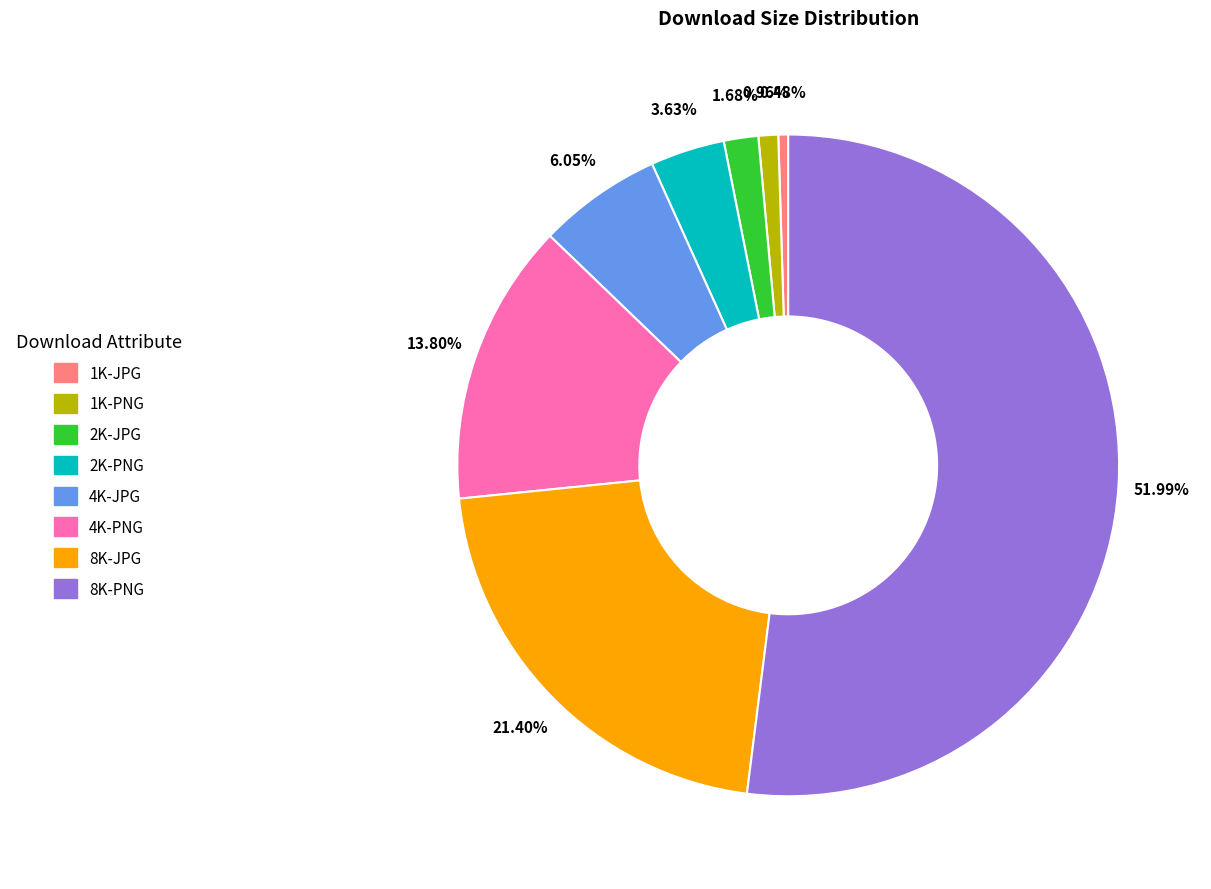

To the nearest percent, what is the average slice percentage?

12%